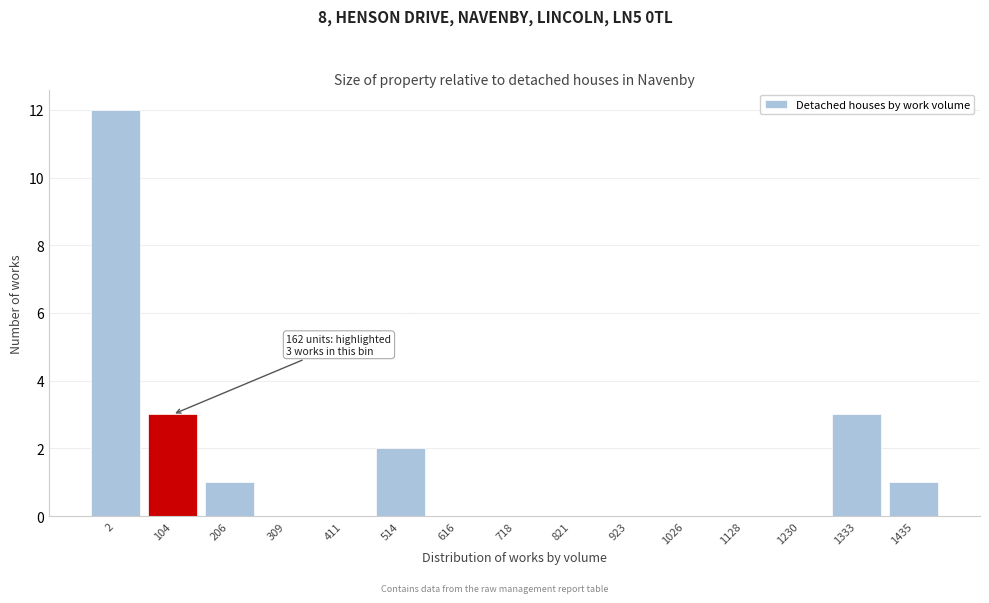

Reading left to right, what are all the values shown in this chart?

2=12	104=3	206=1	309=0	411=0	514=2	616=0	718=0	821=0	923=0	1026=0	1128=0	1230=0	1333=3	1435=1